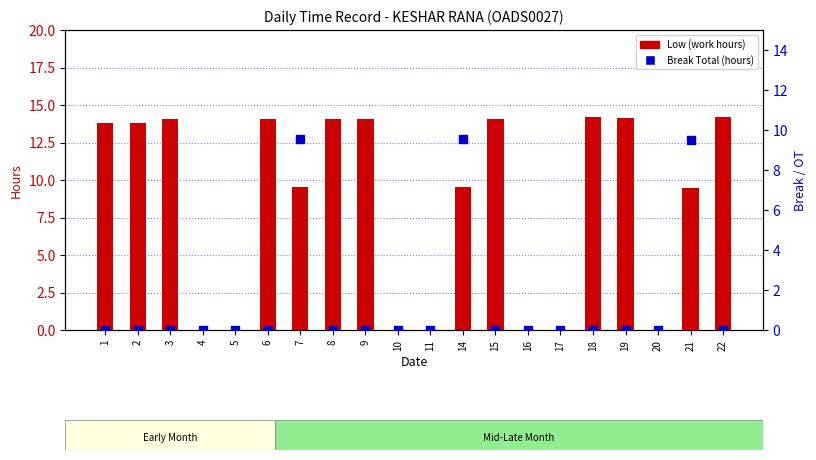

Which series contains the highest Y value?

Low (work hours)